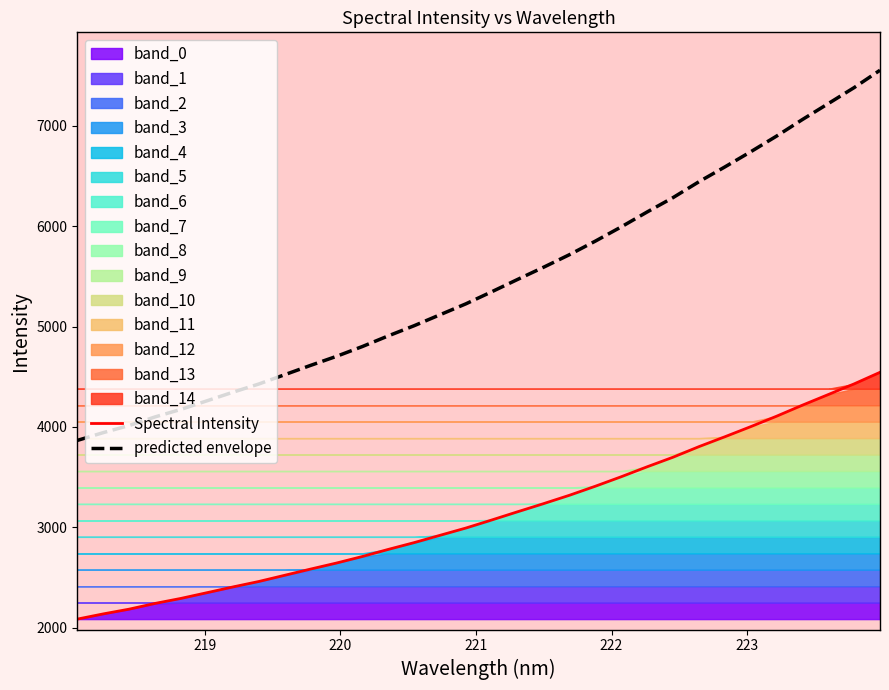

Which series has the widest spread of values?

predicted envelope